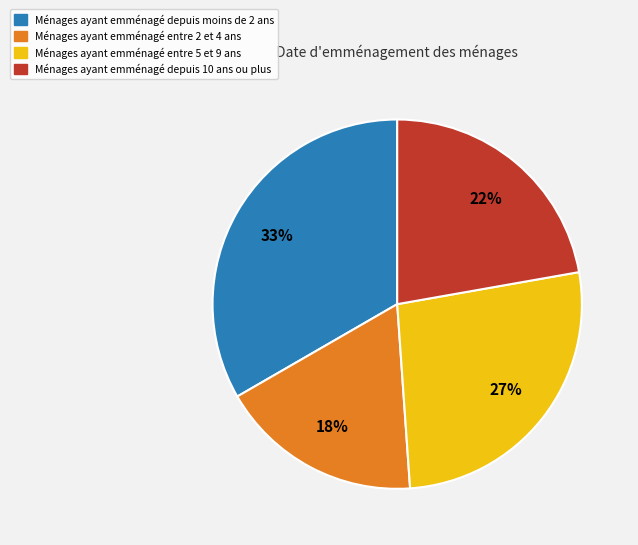

Does any single category account for the majority?

No